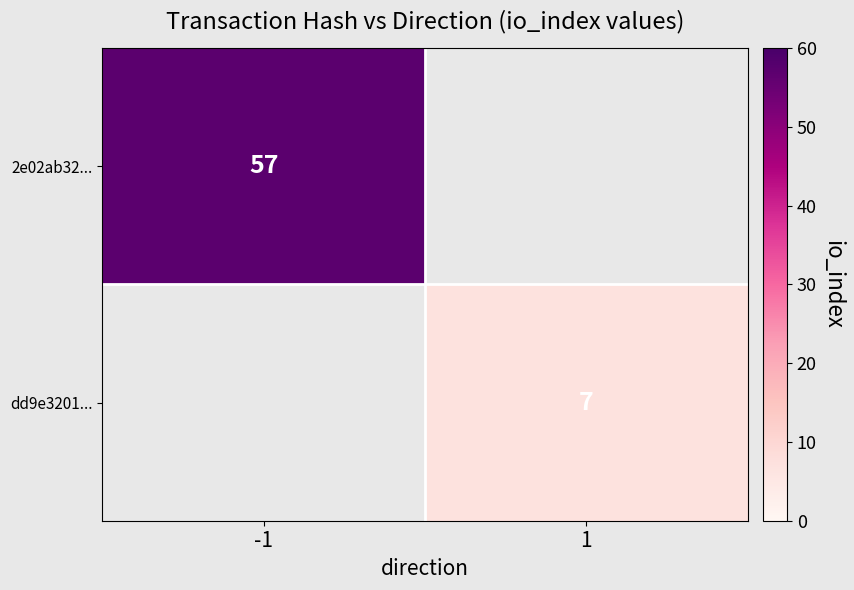

Is it true that 2e02ab32... equals 57.0 at -1?

True